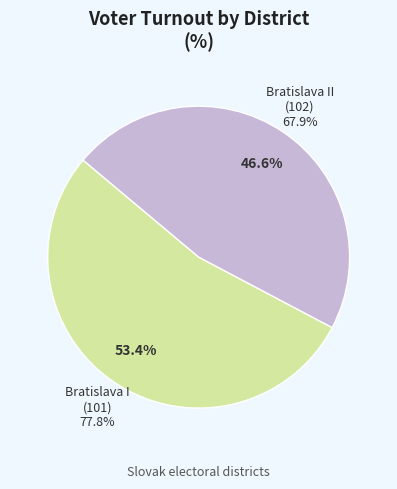

The 101-3 slice represents 17% of the pie. True or false?

False